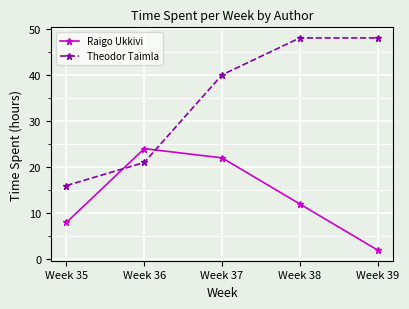

Which label corresponds to the smallest value in the chart?

Week 39